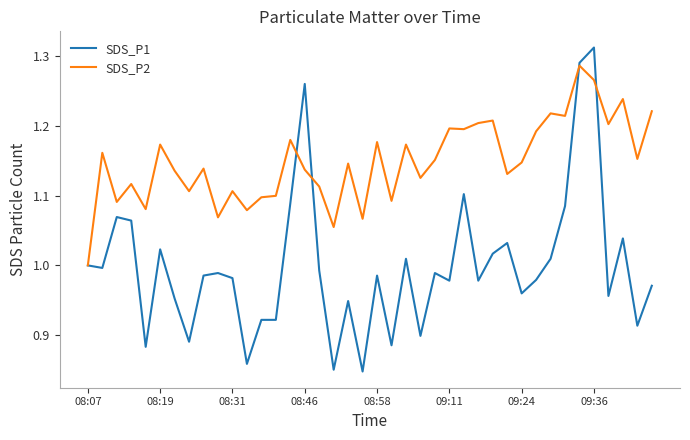

List the series in order of their peak value, lowest first.

SDS_P2, SDS_P1